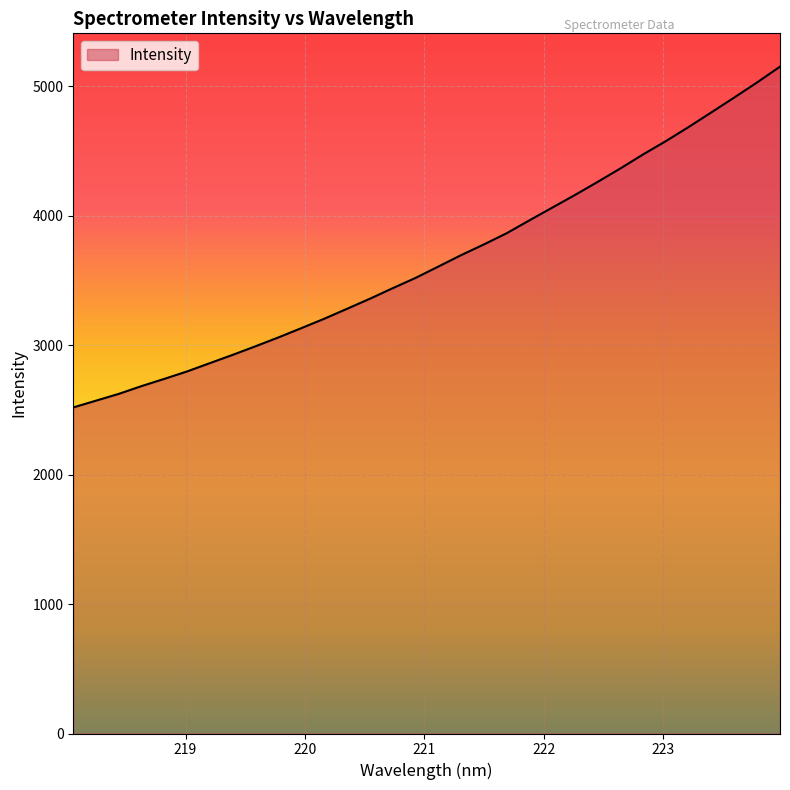

What is the maximum value shown in the chart?

5150.3